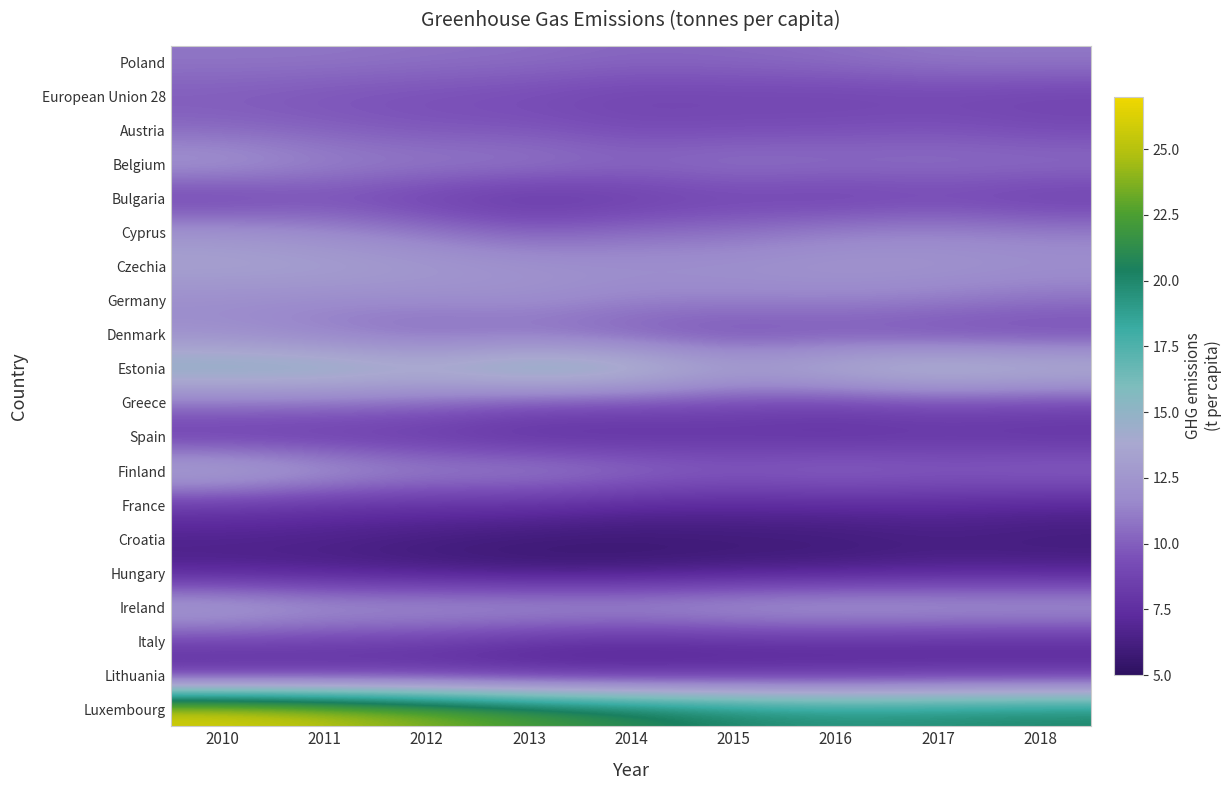

Reading right to left, extract all data points from this chart.

Poland: 2018=11.0	2017=11.0	2016=10.6	2015=10.4	2014=10.3	2013=10.6	2012=10.7	2011=10.9	2010=10.9
European Union 28: 2018=8.6	2017=8.8	2016=8.7	2015=8.8	2014=8.7	2013=9.1	2012=9.3	2011=9.5	2010=9.8
Austria: 2018=9.2	2017=9.6	2016=9.4	2015=9.3	2014=9.2	2013=9.7	2012=9.7	2011=10.1	2010=10.4
Belgium: 2018=10.8	2017=10.8	2016=10.8	2015=11.0	2014=10.6	2013=11.2	2012=11.3	2011=11.6	2010=12.7
Bulgaria: 2018=8.3	2017=8.8	2016=8.4	2015=8.7	2014=8.2	2013=7.7	2012=8.4	2011=9.1	2010=8.3
Cyprus: 2018=11.3	2017=11.6	2016=11.4	2015=10.7	2014=10.6	2013=10.1	2012=11.0	2011=11.8	2010=12.5
Czechia: 2018=12.2	2017=12.4	2016=12.5	2015=12.3	2014=12.2	2013=12.4	2012=12.9	2011=13.4	2010=13.5
Germany: 2018=10.7	2017=11.2	2016=11.4	2015=11.4	2014=11.4	2013=12.0	2012=11.8	2011=11.7	2010=11.8
Denmark: 2018=8.9	2017=8.9	2016=9.3	2015=9.0	2014=9.6	2013=10.3	2012=10.1	2011=10.9	2010=11.9
Estonia: 2018=15.3	2017=16.0	2016=15.0	2015=13.9	2014=16.1	2013=16.7	2012=15.2	2011=16.0	2010=15.9
Greece: 2018=9.0	2017=9.2	2016=8.8	2015=9.1	2014=9.4	2013=9.6	2012=10.4	2011=10.7	2010=10.9
Spain: 2018=7.5	2017=7.7	2016=7.4	2015=7.6	2014=7.3	2013=7.2	2012=7.8	2011=8.0	2010=8.0
Finland: 2018=10.7	2017=10.4	2016=10.9	2015=10.4	2014=11.1	2013=11.9	2012=11.9	2011=13.0	2010=14.4
France: 2018=6.9	2017=7.2	2016=7.1	2015=7.1	2014=7.1	2013=7.6	2012=7.6	2011=7.7	2010=8.1
Croatia: 2018=6.0	2017=6.2	2016=5.9	2015=5.8	2014=5.7	2013=5.8	2012=6.1	2011=6.5	2010=6.6
Hungary: 2018=6.6	2017=6.6	2016=6.3	2015=6.2	2014=5.9	2013=5.8	2012=6.1	2011=6.4	2010=6.6
Ireland: 2018=13.2	2017=13.3	2016=13.5	2015=13.2	2014=12.8	2013=12.9	2012=12.9	2011=12.9	2010=13.9
Italy: 2018=7.3	2017=7.3	2016=7.4	2015=7.4	2014=7.2	2013=7.6	2012=8.3	2011=8.6	2010=8.8
Lithuania: 2018=7.4	2017=7.4	2016=7.2	2015=7.1	2014=6.9	2013=6.9	2012=7.2	2011=7.1	2010=6.8
Luxembourg: 2018=20.3	2017=20.0	2016=19.8	2015=20.4	2014=21.5	2013=22.7	2012=24.2	2011=25.5	2010=26.5